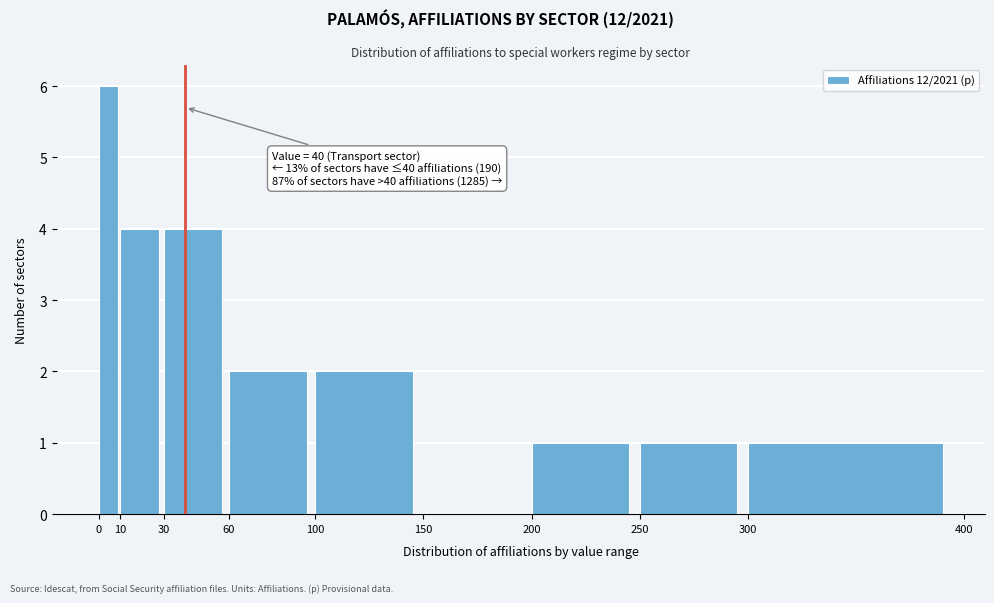

Over which range of the x-axis is the bar tallest?

0 to 10